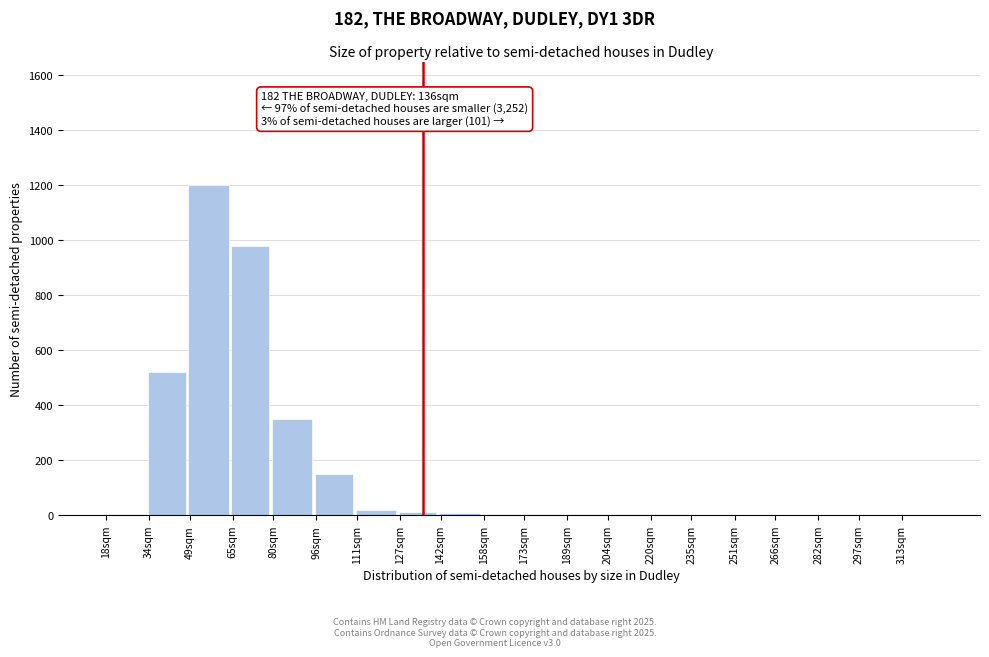

True or false: the data shows 150 at 96sqm.

True